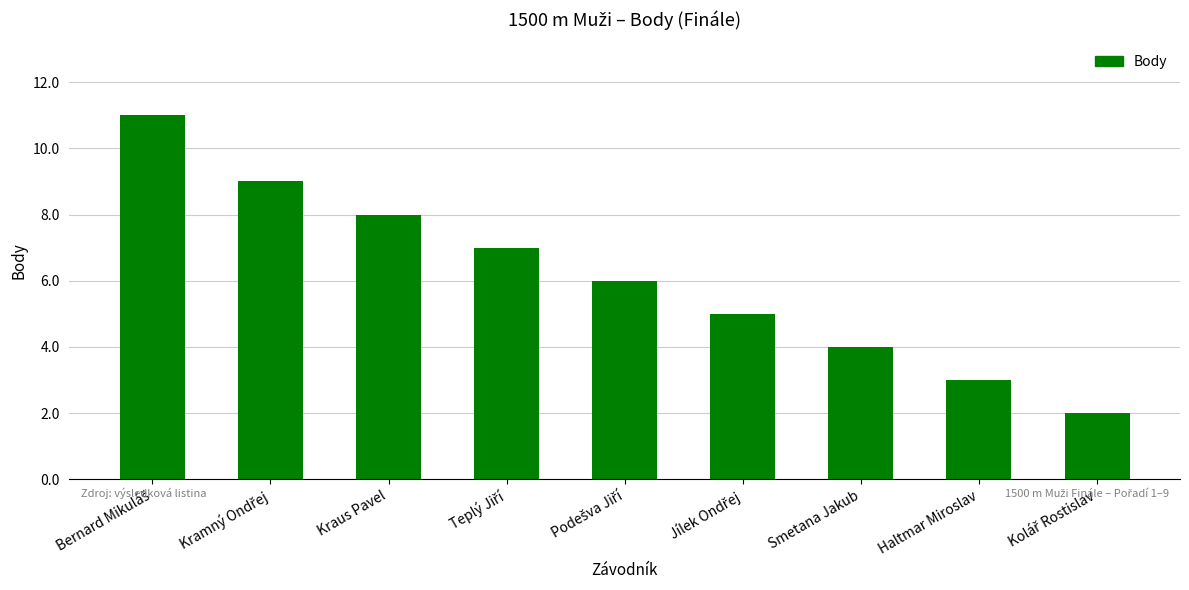

What is the minimum value shown in the chart?

2